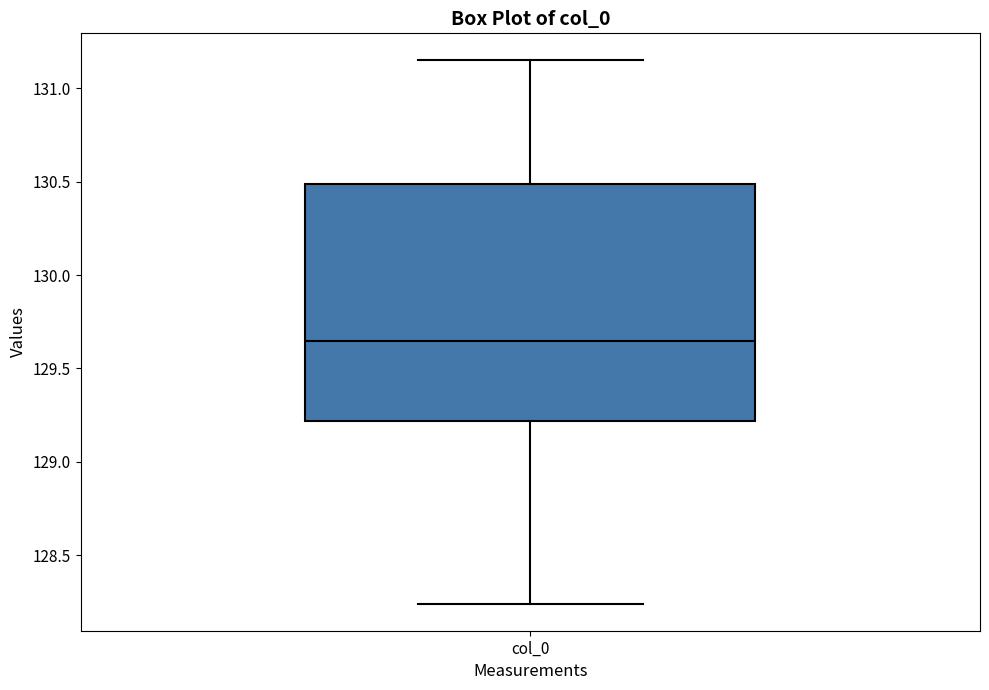

Where does the upper whisker of the box for col_0 end on the y-axis? The values are not printed on the chart, so give them approximately, as read against the axis.

131.15